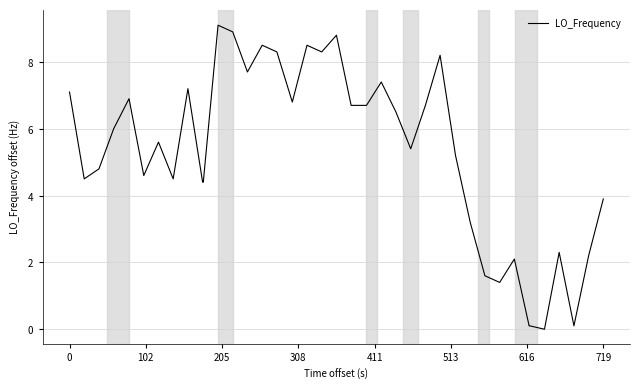

How many points are lower than both their immediate neighbors (excluding endpoints)?

10